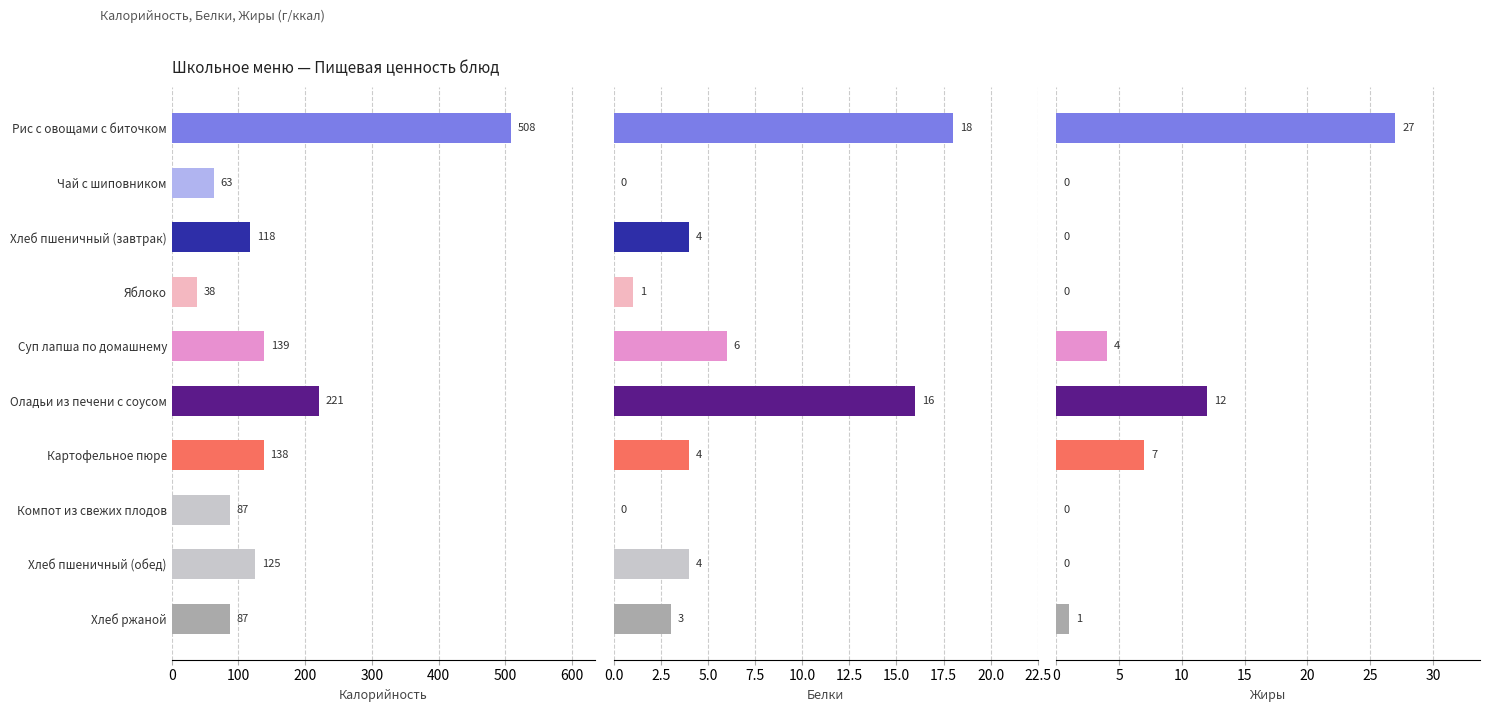

How many values in the Белки series exceed 4?

3